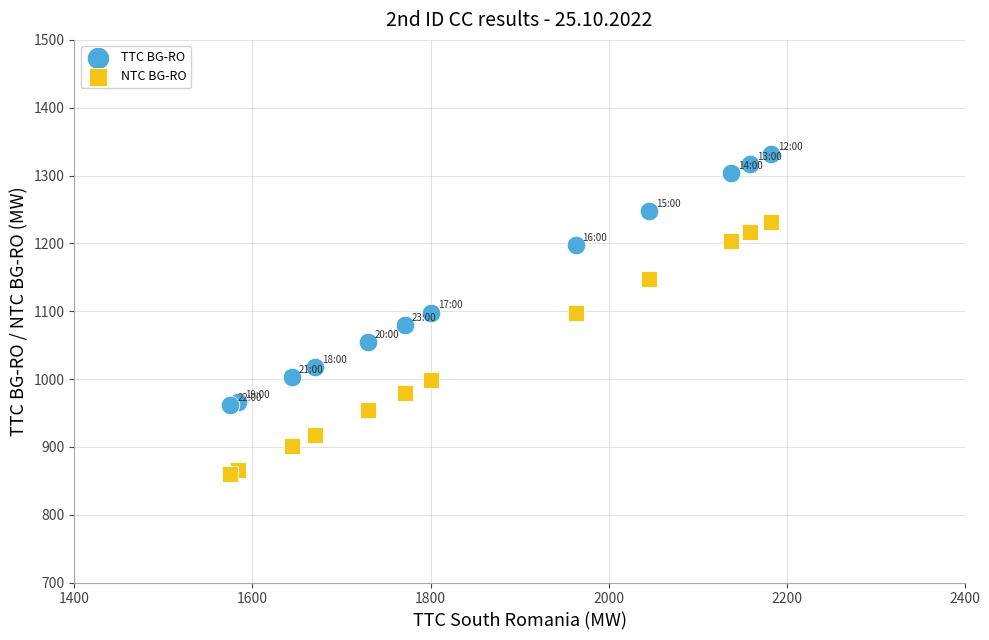

In the NTC BG-RO series, what Y value is closest to 1045?

998